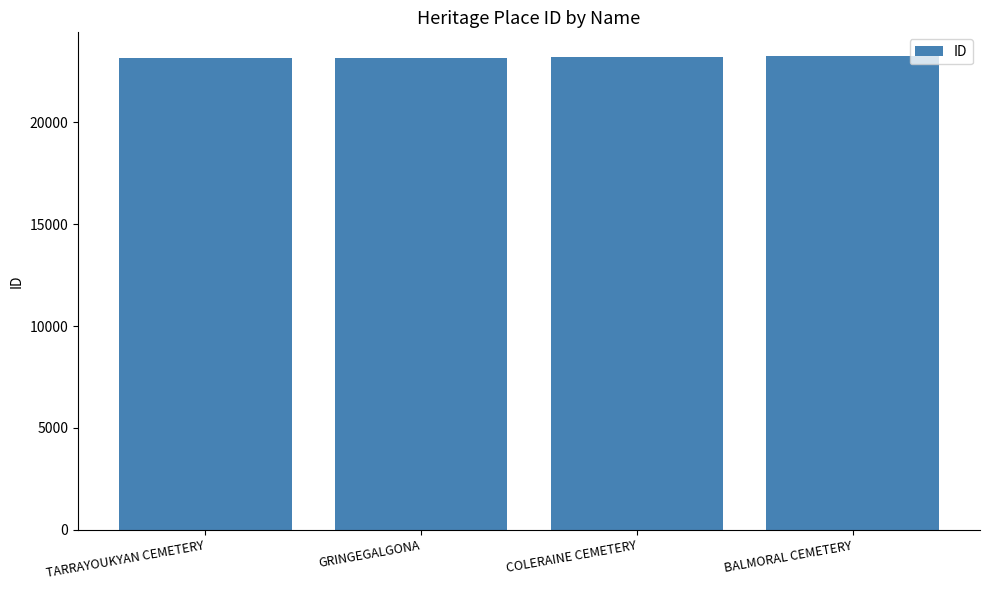

The chart shows a value of 23260 at BALMORAL CEMETERY. True or false?

True